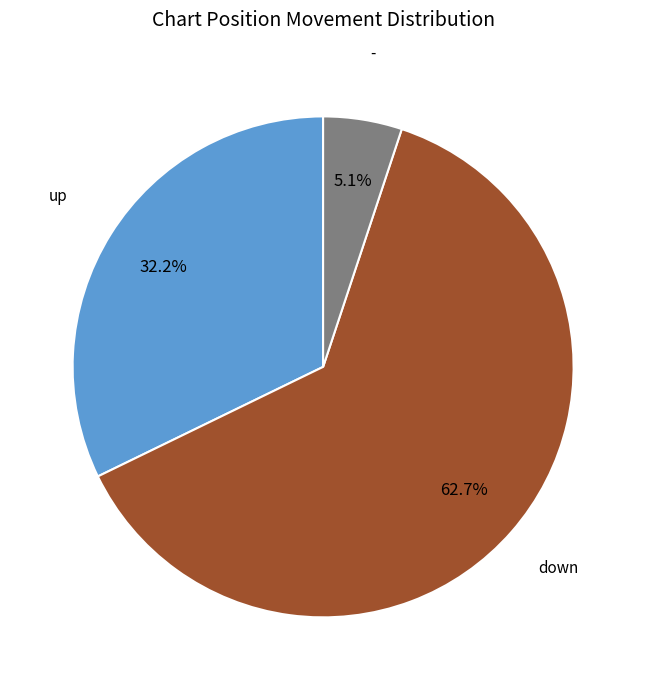

Is there a majority slice in this chart?

Yes